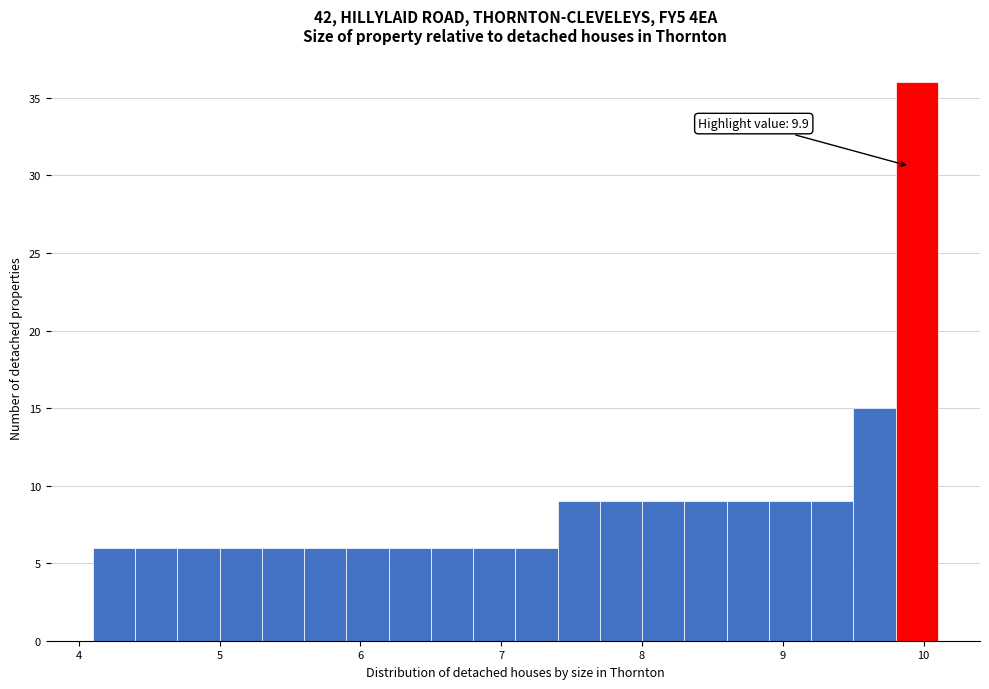

Around what value on the x-axis is the tallest bar? Give the approximate position of its centre, as read against the axis.

10.0